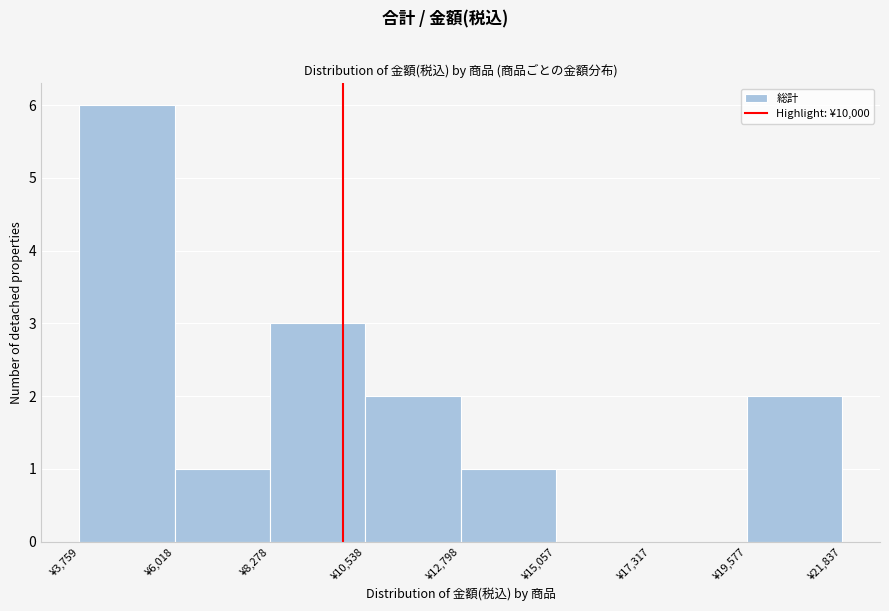

Reading left to right, transcribe this chart: for each bar, give the range it covers on the x-axis and its height. Neither the bar edges nor the heights are printed on the chart, so give them approximately, as read against the axes.

4000 to 6000: 6
6000 to 8500: 1
8500 to 10500: 3
10500 to 13000: 2
13000 to 15000: 1
15000 to 17500: 0
17500 to 19500: 0
19500 to 22000: 2